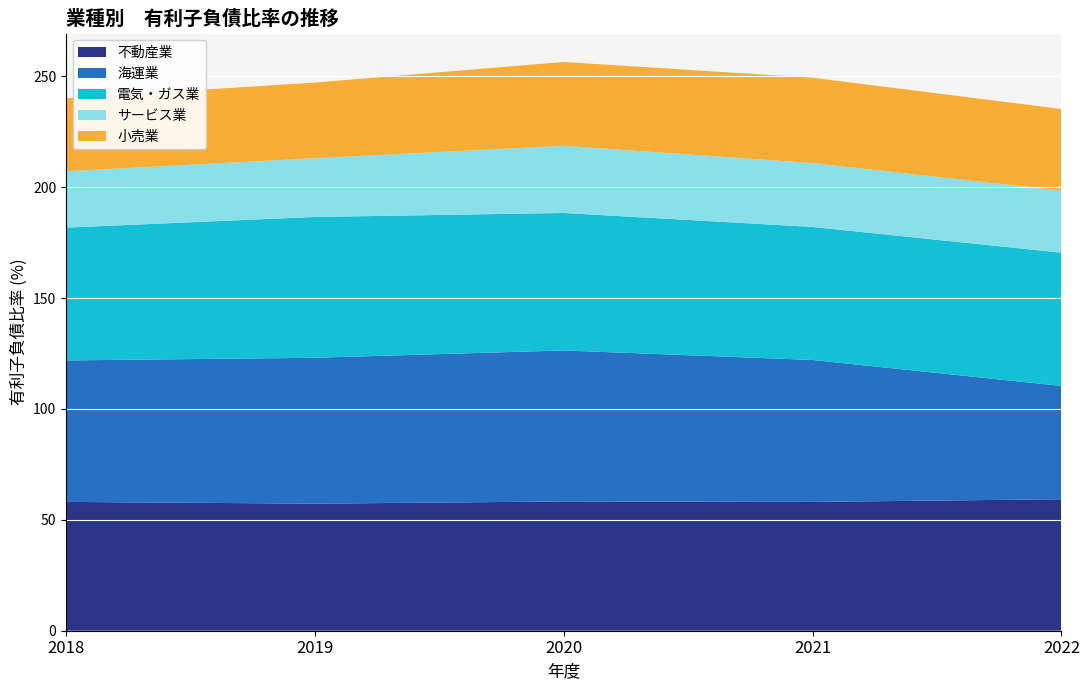

Reading right to left, extract all data points from this chart.

不動産業: 59.3	58.1	58.3	57.3	58.1
海運業: 51.1	64.0	68.1	65.8	63.8
電気・ガス業: 60.1	60.0	62.0	63.5	59.9
サービス業: 28.0	28.8	30.3	26.5	25.4
小売業: 36.8	38.5	37.8	34.1	32.9